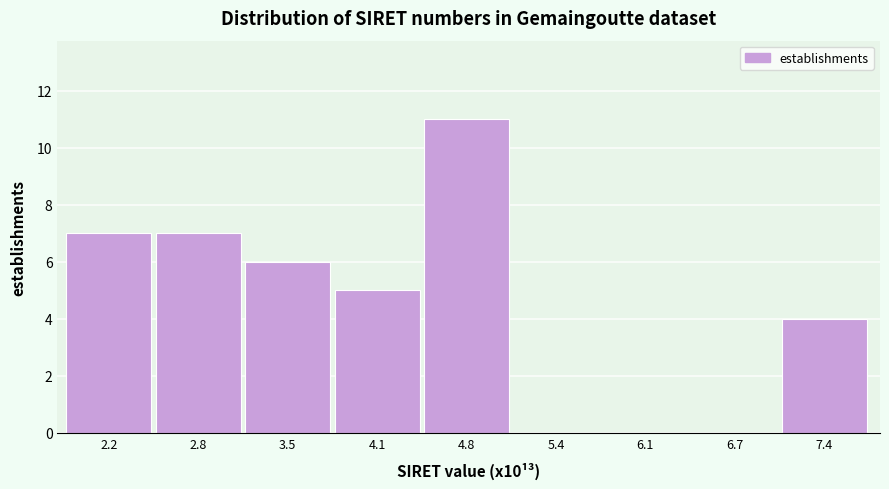

Reading right to left, extract all data points from this chart.

7.4=4	6.7=0	6.1=0	5.4=0	4.8=11	4.1=5	3.5=6	2.8=7	2.2=7